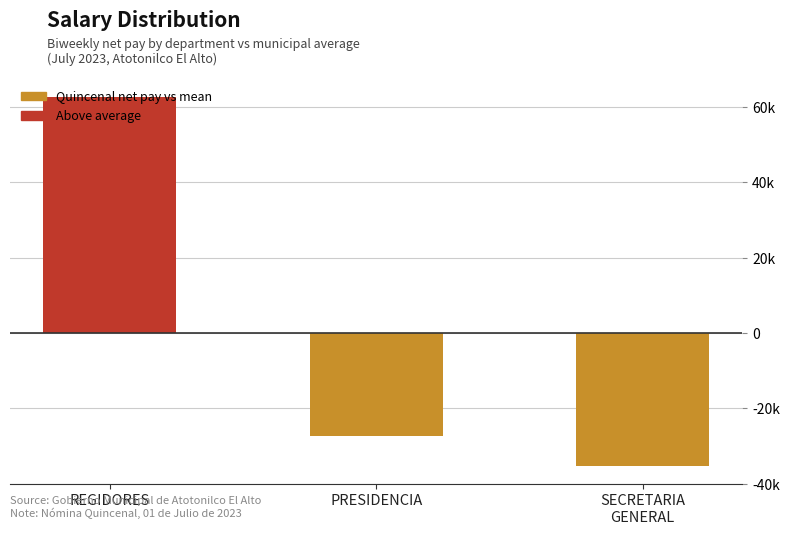

At which category does the chart reach its peak across all series?

REGIDORES